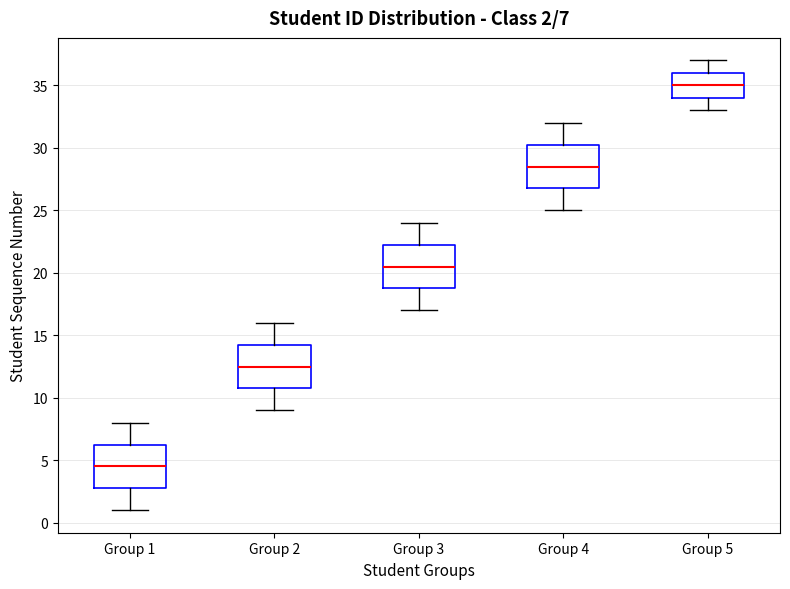

Which box's median line is the lowest?

Group 1